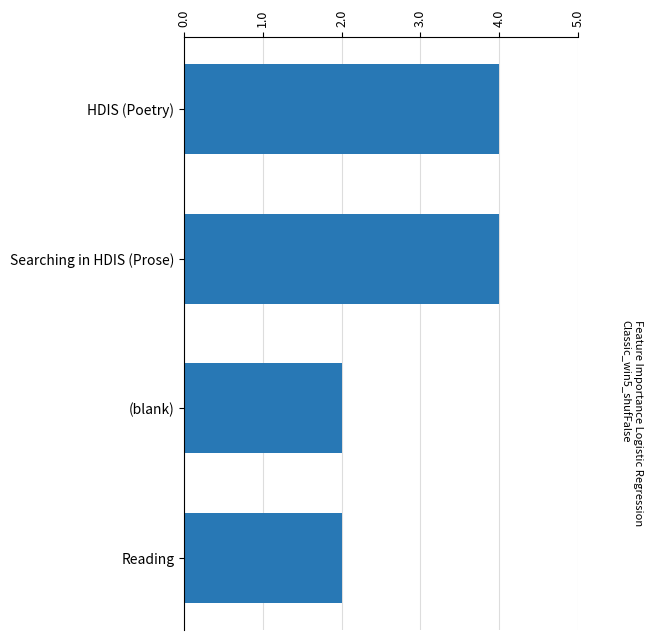

What value does the data have at HDIS (Poetry)?

4